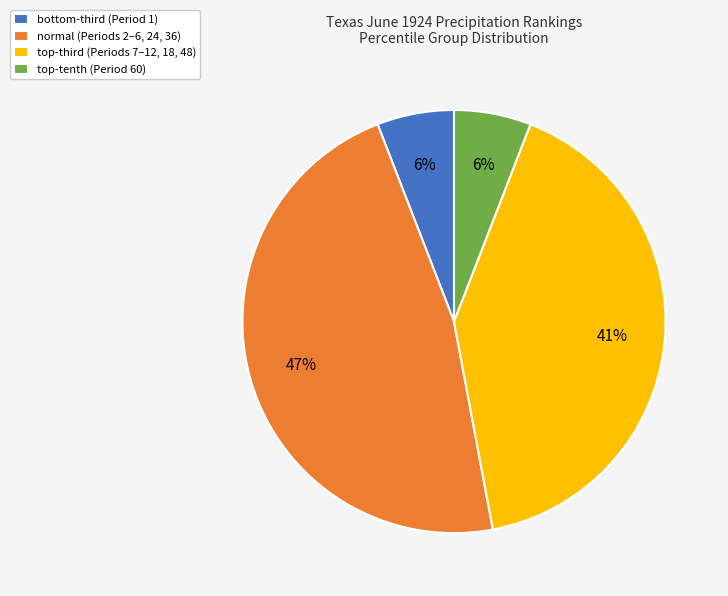

Is there any slice that represents more than half of the pie?

No